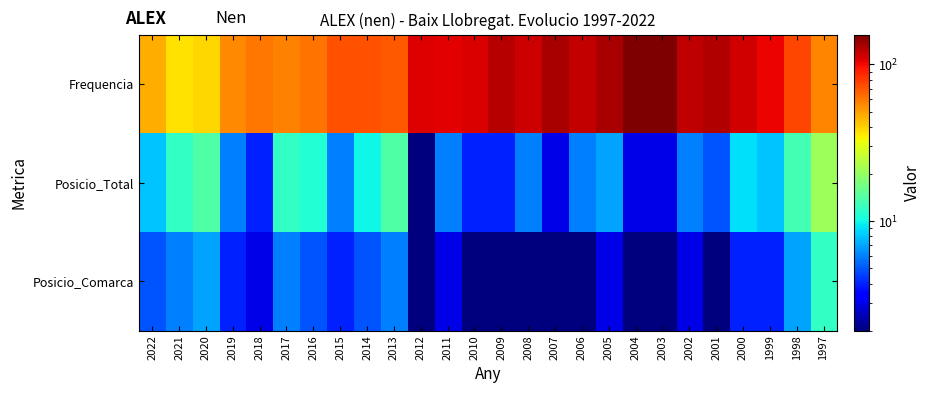

Which series has the widest spread of values?

Frequencia